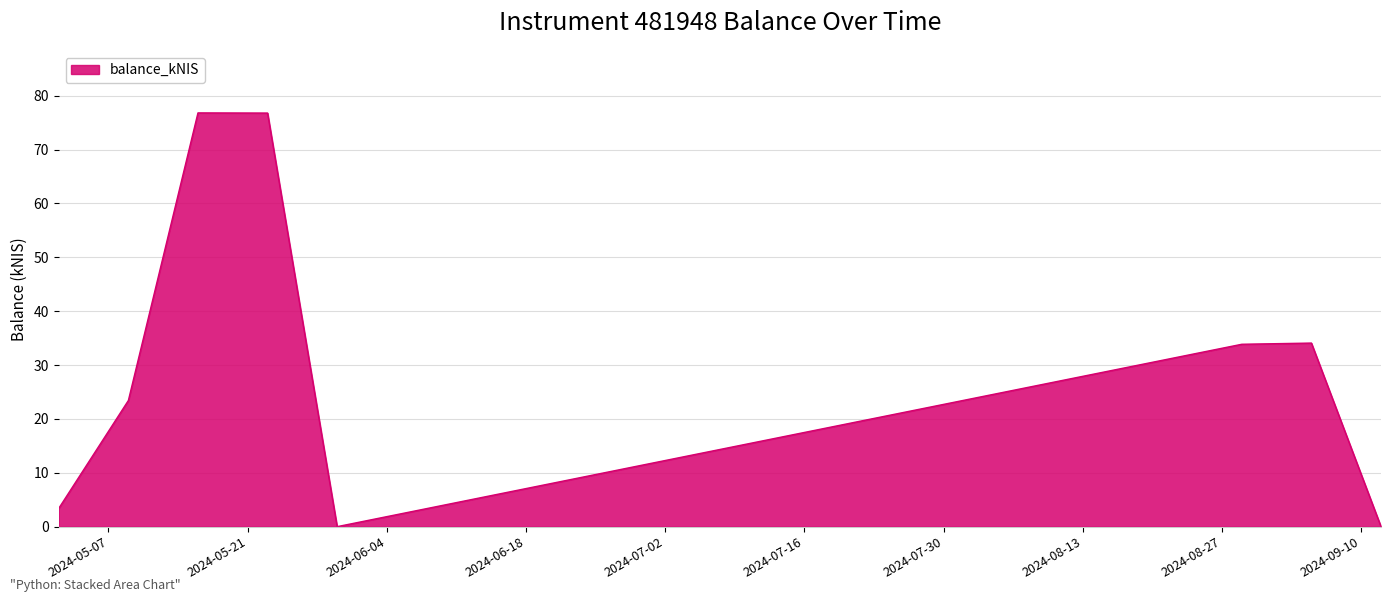

How many interior local valleys (lower than both neighbors) does the data have?

1